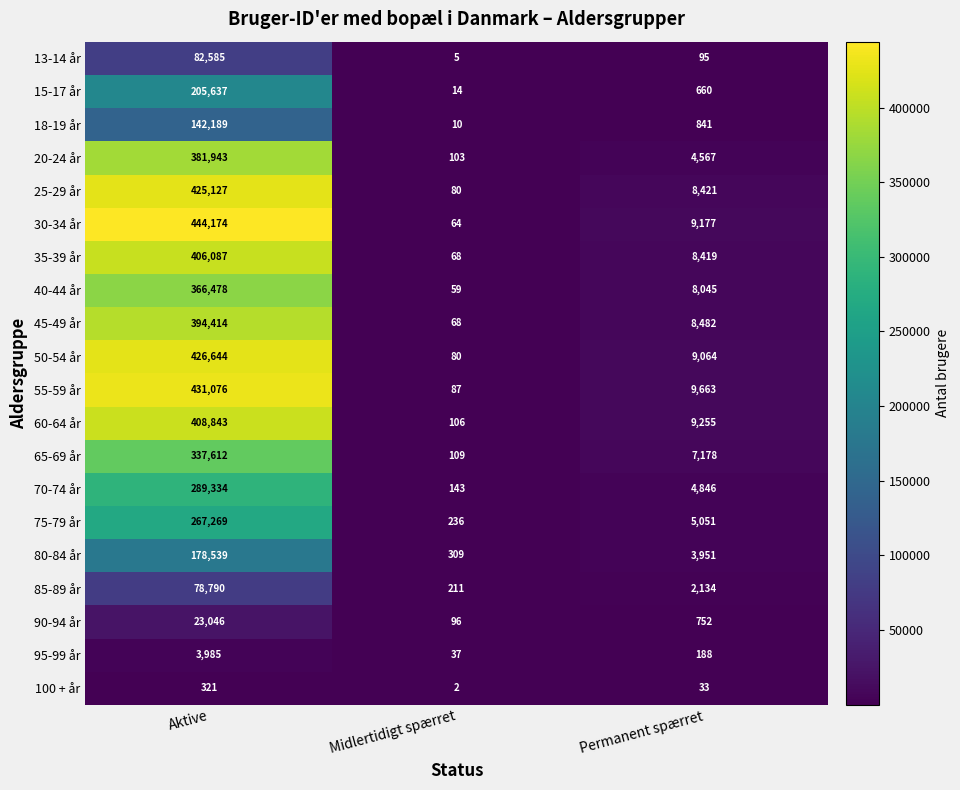

What is the minimum value for 70-74 år?

143